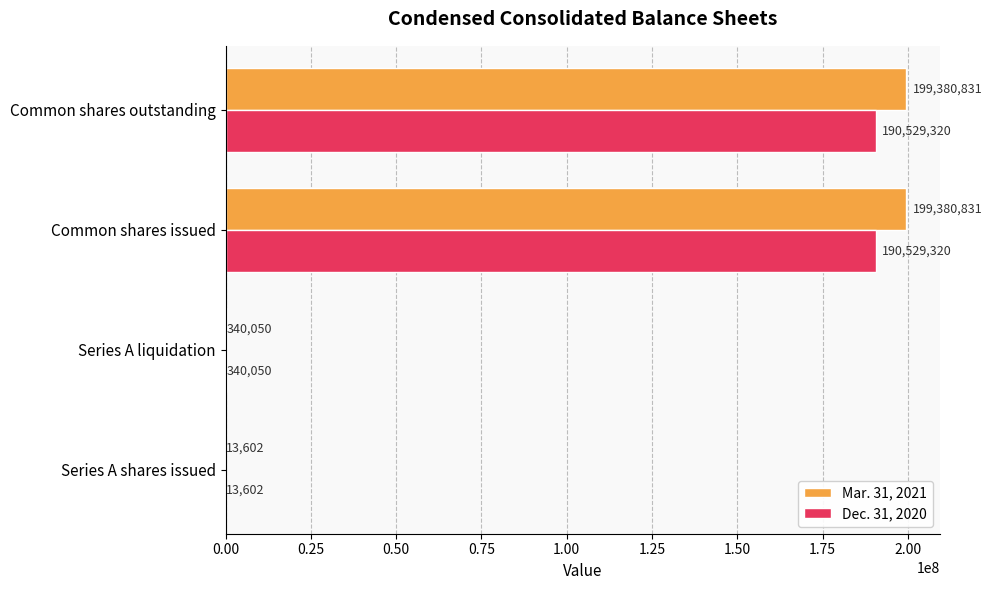

The Dec. 31, 2020 series shows 340050 at Series A liquidation. True or false?

True